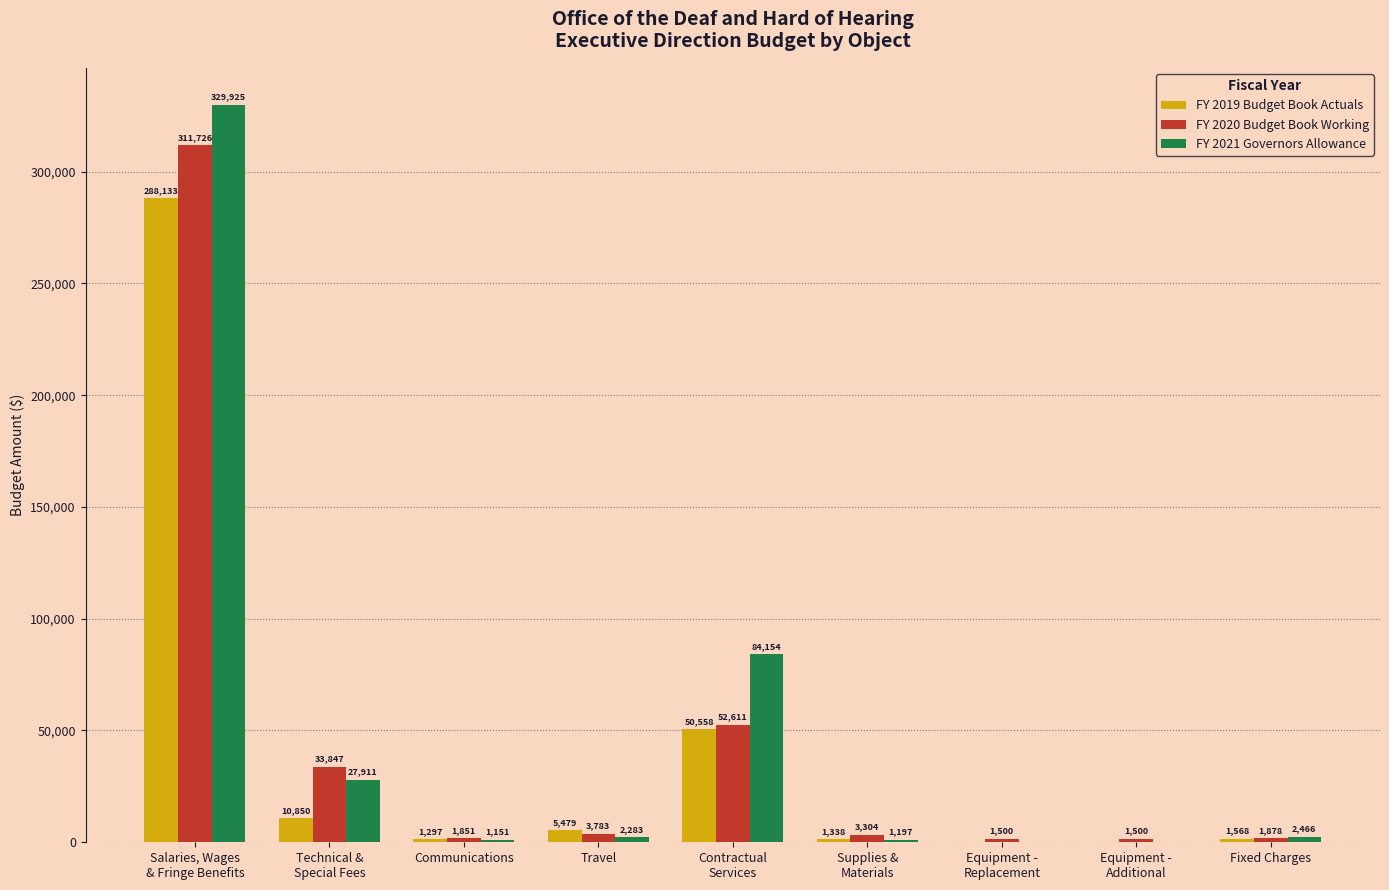

What is the total value across all series at Supplies &
Materials?

5839